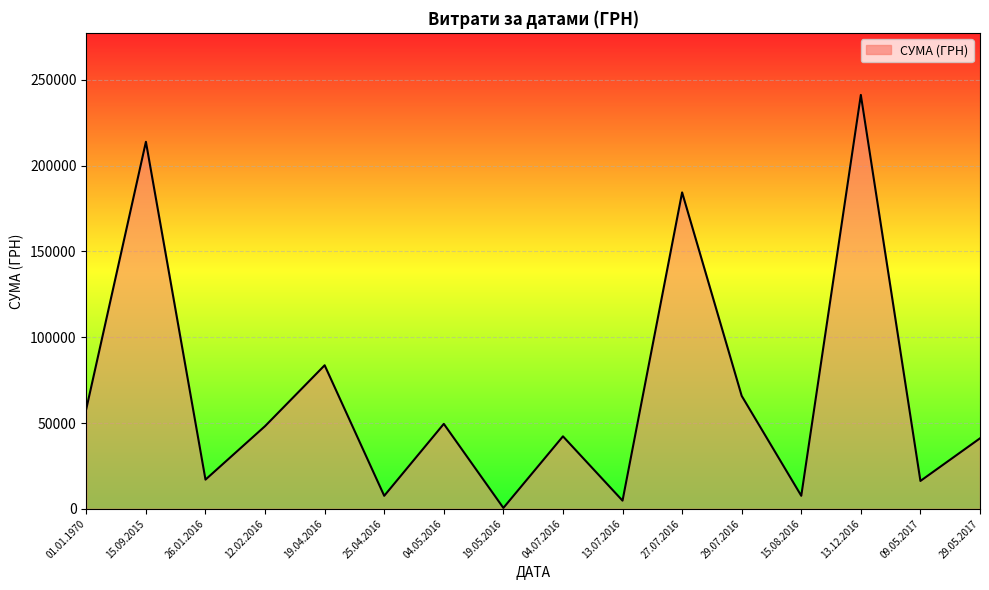

What is the difference between the second highest and second lowest values?

209180.0